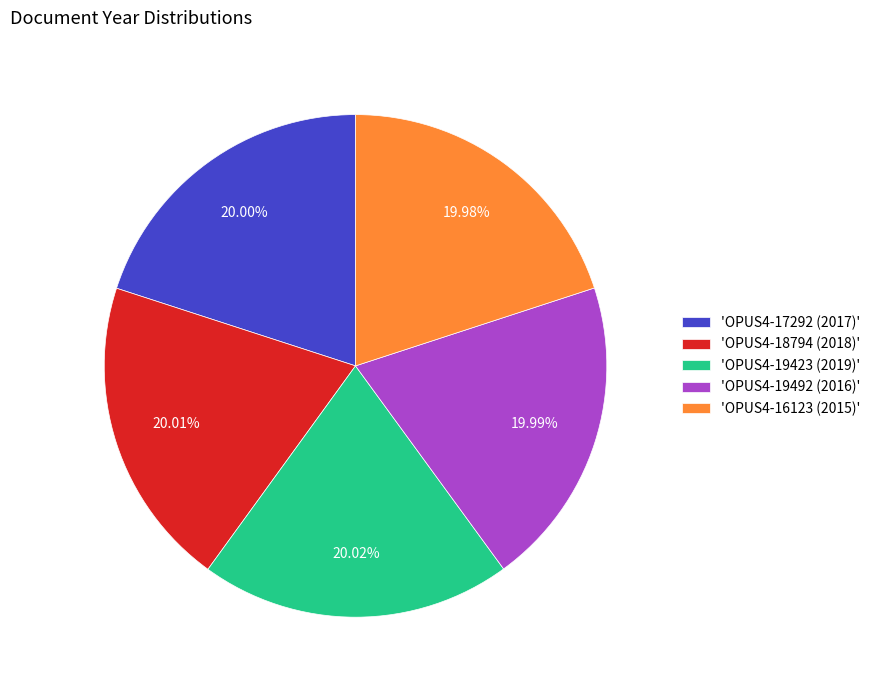

Do 'OPUS4-19423 (2019)' and 'OPUS4-17292 (2017)' together represent more than half of the pie?

No